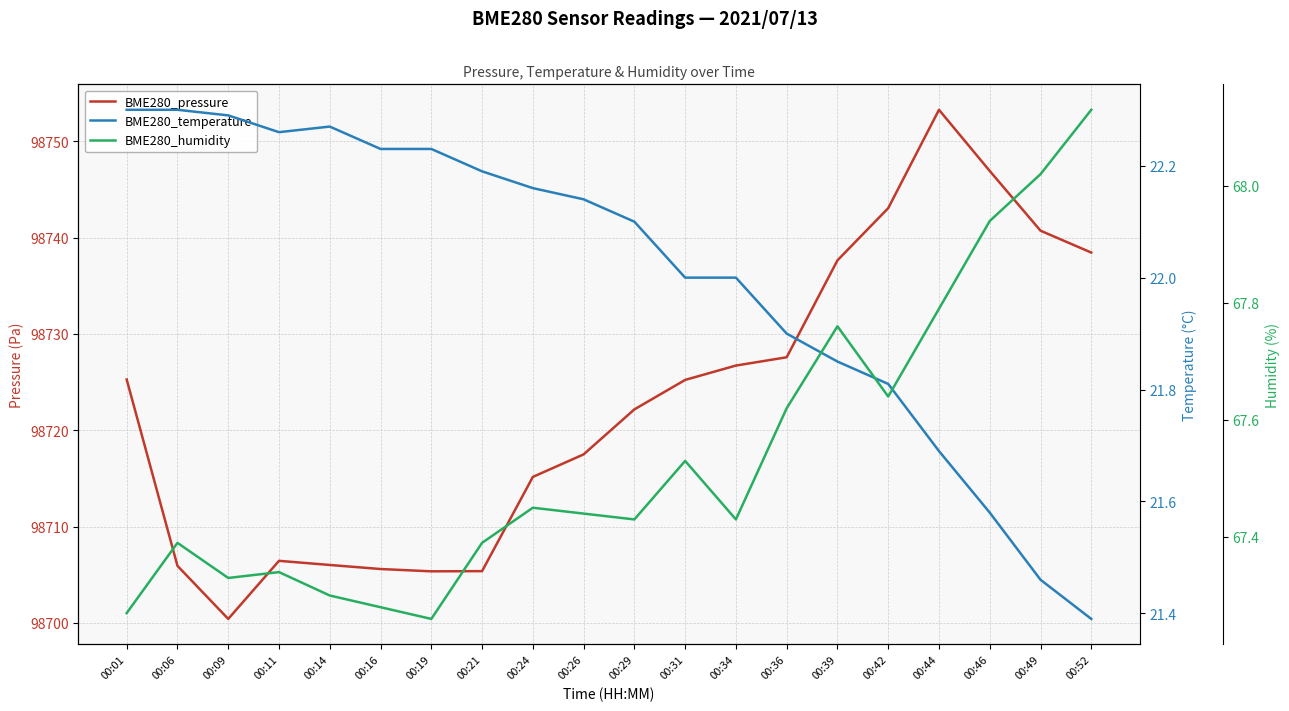

Reading left to right, transcribe all the data shown in this chart.

BME280_pressure: 00:01=98725.3	00:06=98705.9	00:09=98700.4	00:11=98706.4	00:14=98706.0	00:16=98705.6	00:19=98705.4	00:21=98705.4	00:24=98715.2	00:26=98717.5	00:29=98722.2	00:31=98725.2	00:34=98726.7	00:36=98727.6	00:39=98737.6	00:42=98743.1	00:44=98753.3	00:46=98746.9	00:49=98740.7	00:52=98738.4
BME280_temperature: 00:01=22.3	00:06=22.3	00:09=22.3	00:11=22.3	00:14=22.3	00:16=22.2	00:19=22.2	00:21=22.2	00:24=22.2	00:26=22.1	00:29=22.1	00:31=22.0	00:34=22.0	00:36=21.9	00:39=21.9	00:42=21.8	00:44=21.7	00:46=21.6	00:49=21.5	00:52=21.4
BME280_humidity: 00:01=67.3	00:06=67.4	00:09=67.3	00:11=67.3	00:14=67.3	00:16=67.3	00:19=67.3	00:21=67.4	00:24=67.5	00:26=67.4	00:29=67.4	00:31=67.5	00:34=67.4	00:36=67.6	00:39=67.8	00:42=67.6	00:44=67.8	00:46=67.9	00:49=68.0	00:52=68.1